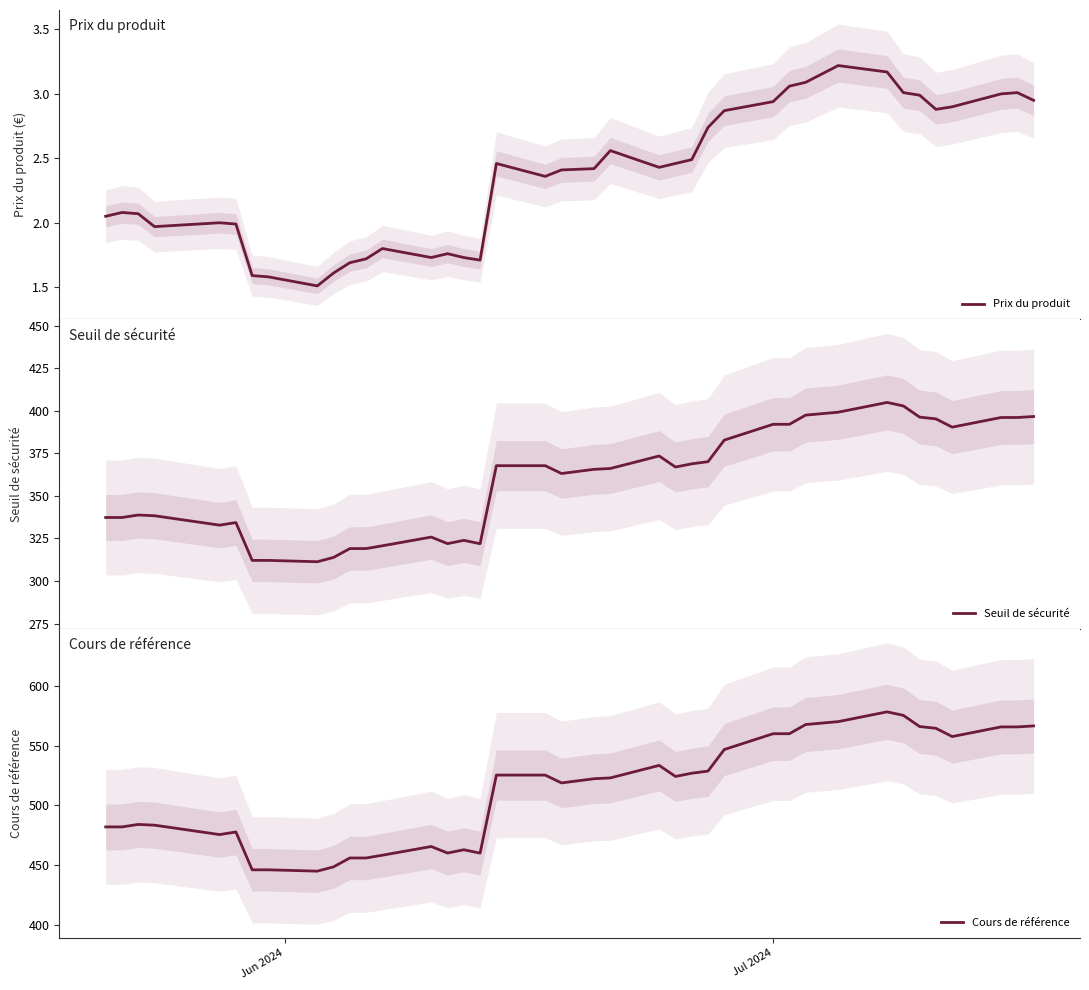

List the series in order of their peak value, lowest first.

Prix du produit, Seuil de sécurité, Cours de référence